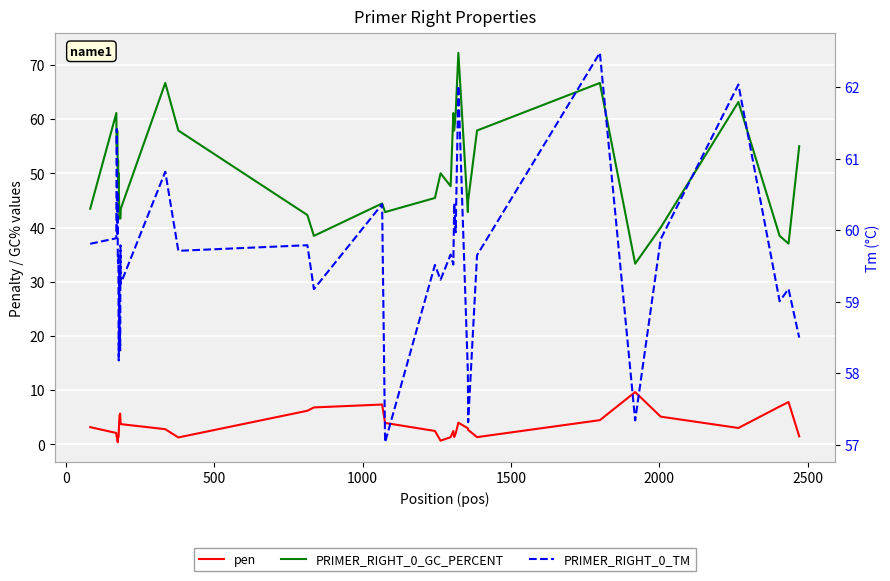

Reading right to left, what are all the values shown in this chart?

pen: 1.5	7.8	7.0	3.0	5.1	9.7	4.5	1.3	2.7	3.0	4.0	2.0	1.4	2.5	1.3	0.7	2.5	4.0	7.4	6.8	6.2	1.3	2.8	3.7	4.2	5.7	5.5	5.5	4.5	3.4	1.8	1.3	1.5	0.4	0.5	1.1	1.4	1.4	2.1	3.2
PRIMER_RIGHT_0_GC_PERCENT: 55.0	37.0	38.5	63.2	40.0	33.3	66.7	57.9	45.0	42.9	72.2	61.1	57.9	61.1	47.6	50.0	45.5	42.9	44.4	38.5	42.3	57.9	66.7	43.5	41.7	41.7	41.7	41.7	41.7	45.5	50.0	47.6	52.4	50.0	55.0	57.9	55.0	55.0	61.1	43.5
PRIMER_RIGHT_0_TM: 58.5	59.2	59.0	62.0	59.9	57.3	62.5	59.6	57.3	58.0	62.0	60.0	60.4	59.5	59.7	59.3	59.5	57.0	60.4	59.2	59.8	59.7	60.8	59.3	59.8	58.3	58.5	58.5	59.5	58.6	58.2	59.6	59.5	59.6	60.5	59.9	61.4	61.4	59.9	59.8